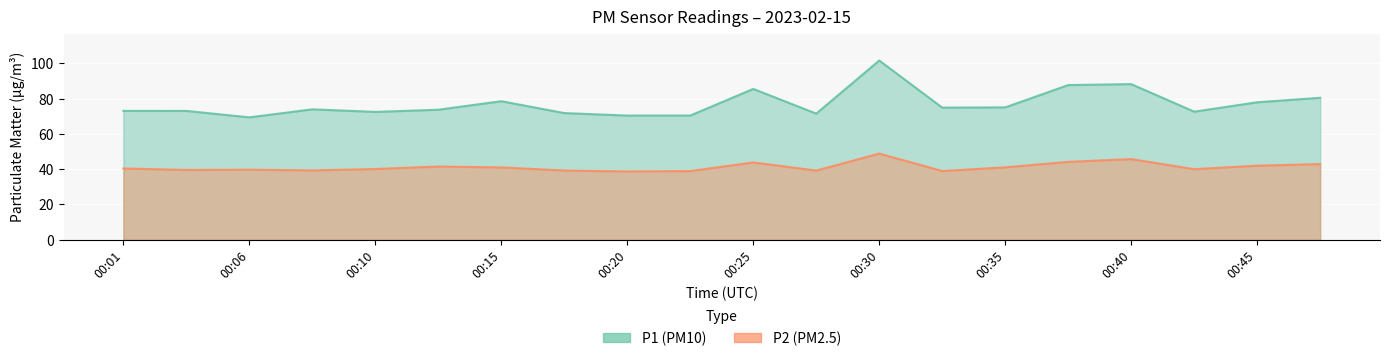

At which category does P1 reach its first local peak?

00:08